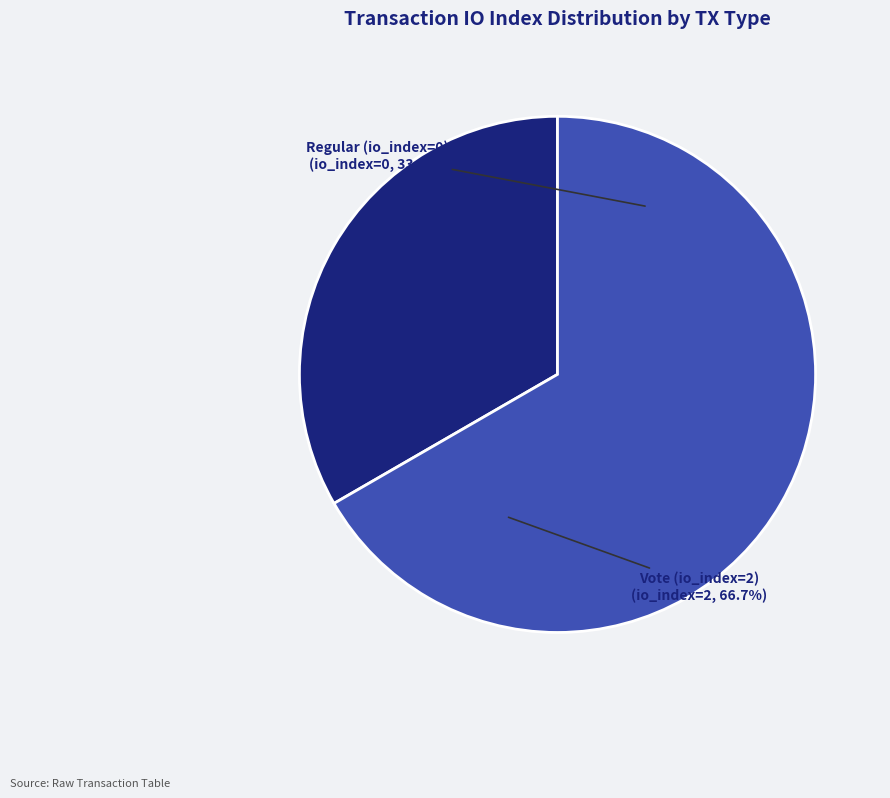

How many segments does this pie chart have?

2